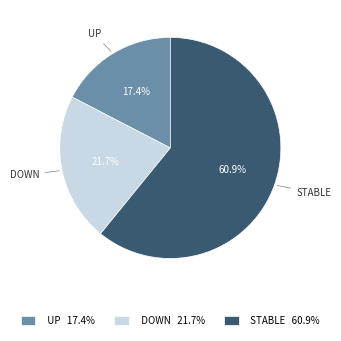

Approximately how many times larger is the value at STABLE 60.9% compared to DOWN 21.7%?

2.8